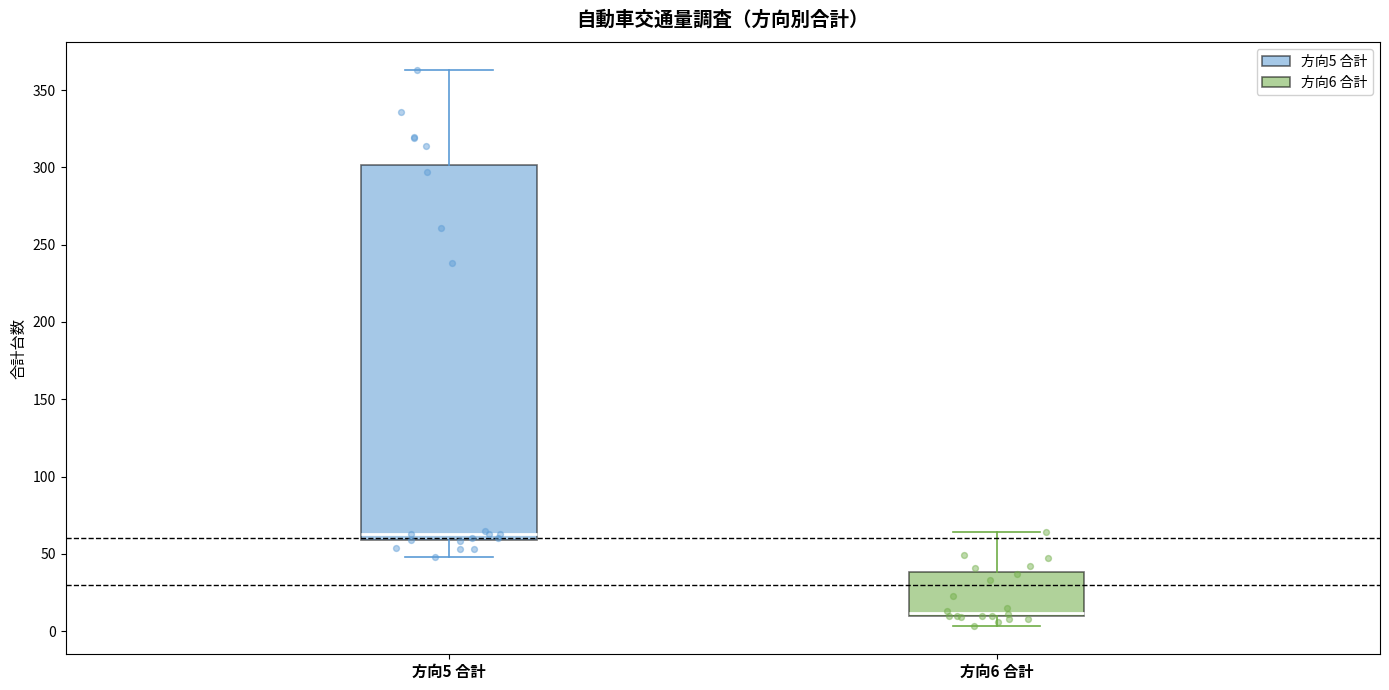

Reading left to right, read every box against the y-axis: the position of its median line, the range the box covers, and the ends of its whiskers. The values are not printed on the chart, so give them approximately, as read against the axis.

方向5 合計: median 65, box 60 to 300, whiskers 50 to 365
方向6 合計: median 10 (just above the box's lower edge), box 10 to 40, whiskers 5 to 65